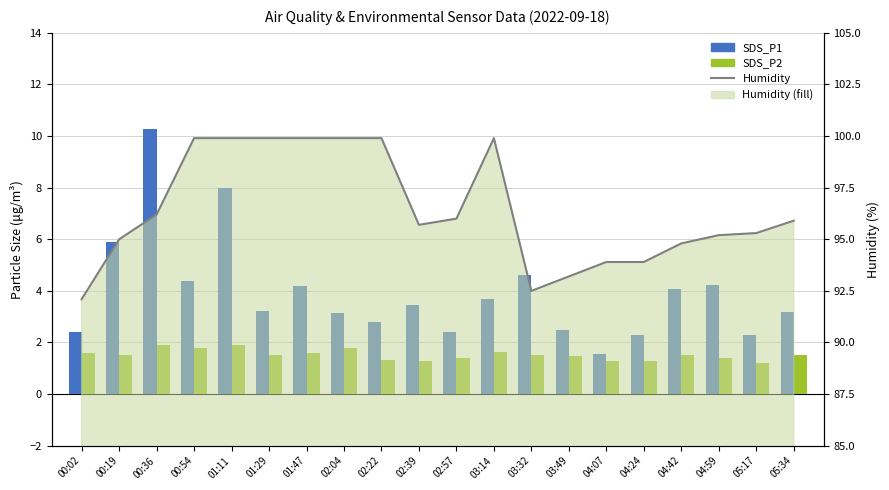

Which has a higher value, 03:14 or 04:59?

04:59